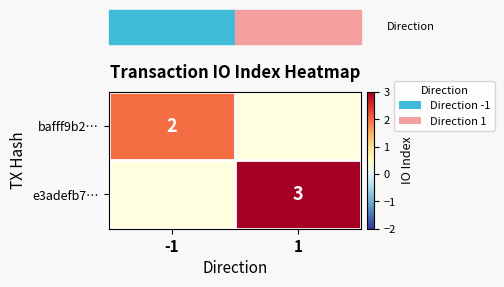

True or false: bafff9b2… has a value of 2 at -1.

True